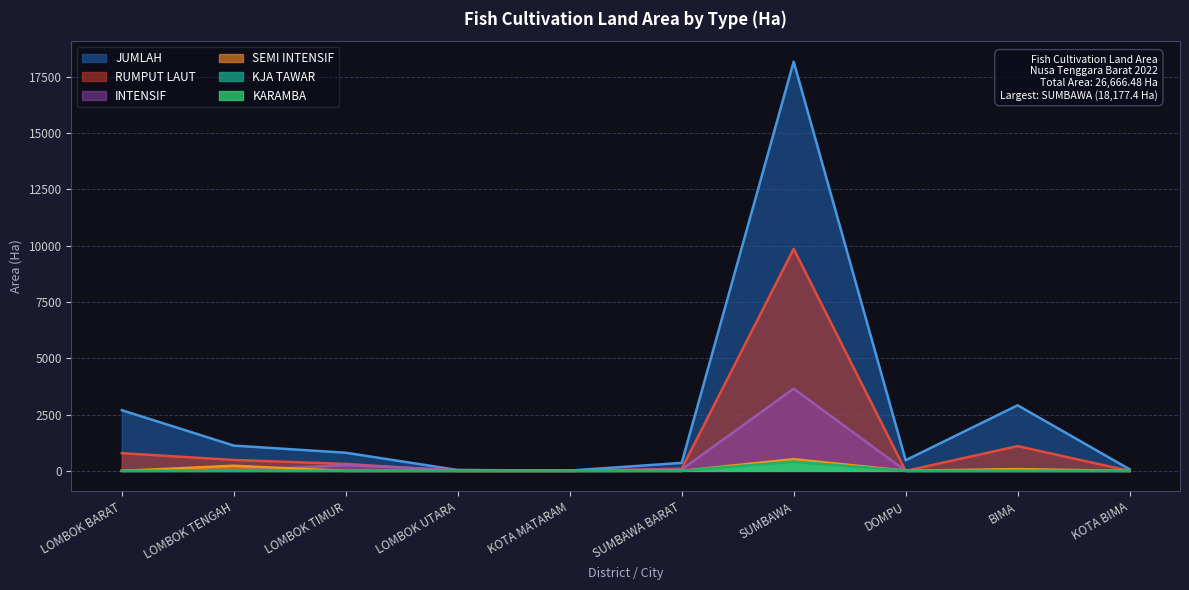

Where is the first local maximum for RUMPUT LAUT?

SUMBAWA